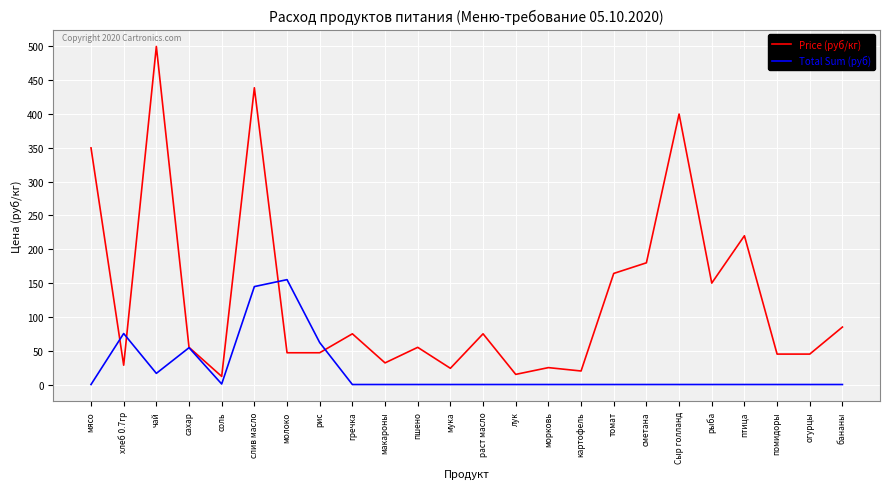

After their last crossing, which series has the higher values: Price (руб/кг) or Total Sum (руб)?

Price (руб/кг)